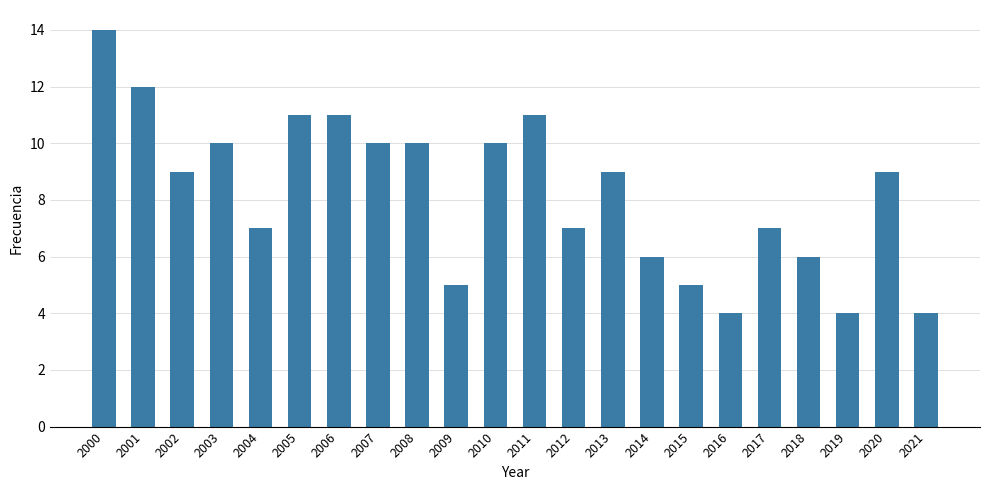

Does the chart contain any negative values?

No